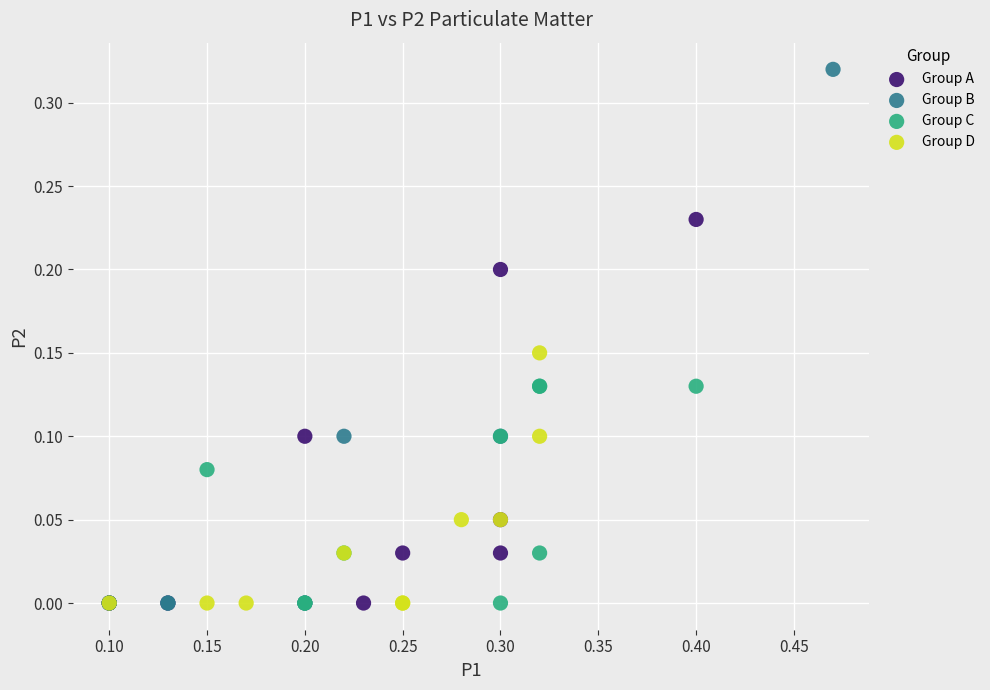

Which series contains the highest Y value?

Group B